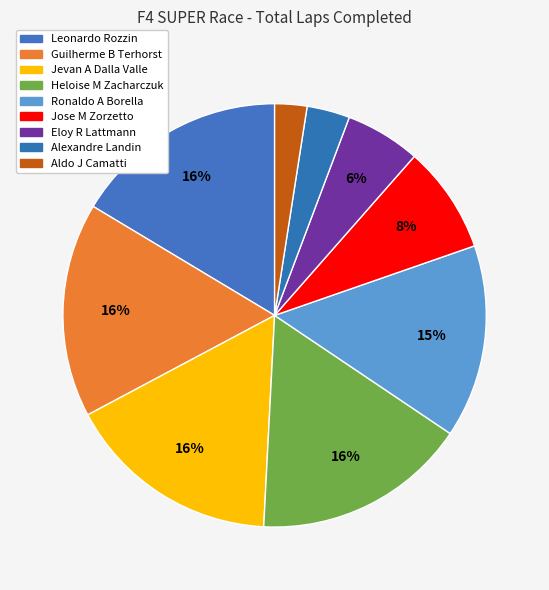

What is the ratio of the value at Jose M Zorzetto to the value at Alexandre Landin?

2.5